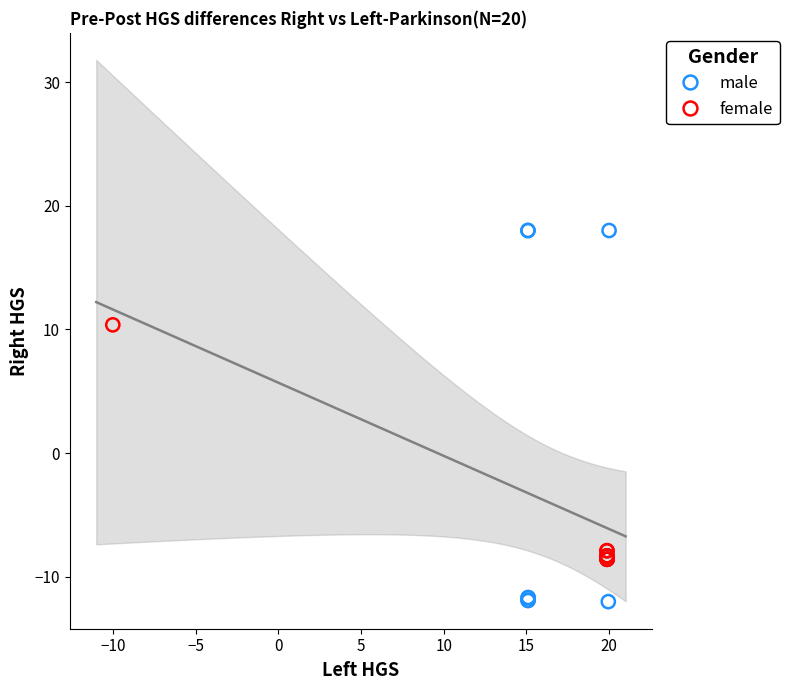

What are all the series names shown in the legend?

male, female